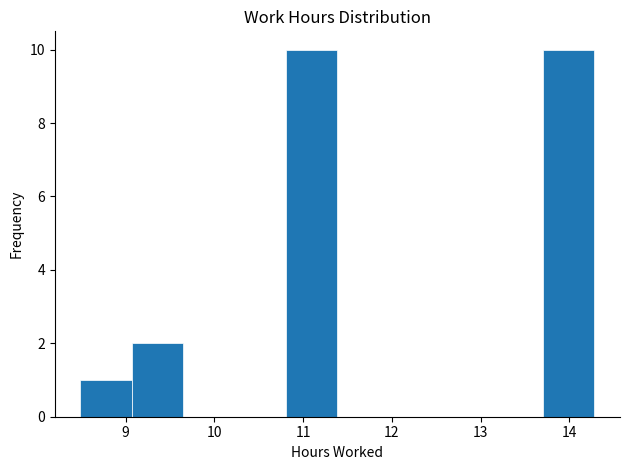

Reading left to right, list every bar in this chart as the range it spans on the x-axis followed by its height. Neither the bar edges nor the heights are printed on the chart, so give them approximately, as read against the axes.

8.5 to 9.1: 1
9.1 to 9.6: 2
9.6 to 10.2: 0
10.2 to 10.8: 0
10.8 to 11.4: 10
11.4 to 12.0: 0
12.0 to 12.5: 0
12.5 to 13.1: 0
13.1 to 13.7: 0
13.7 to 14.3: 10